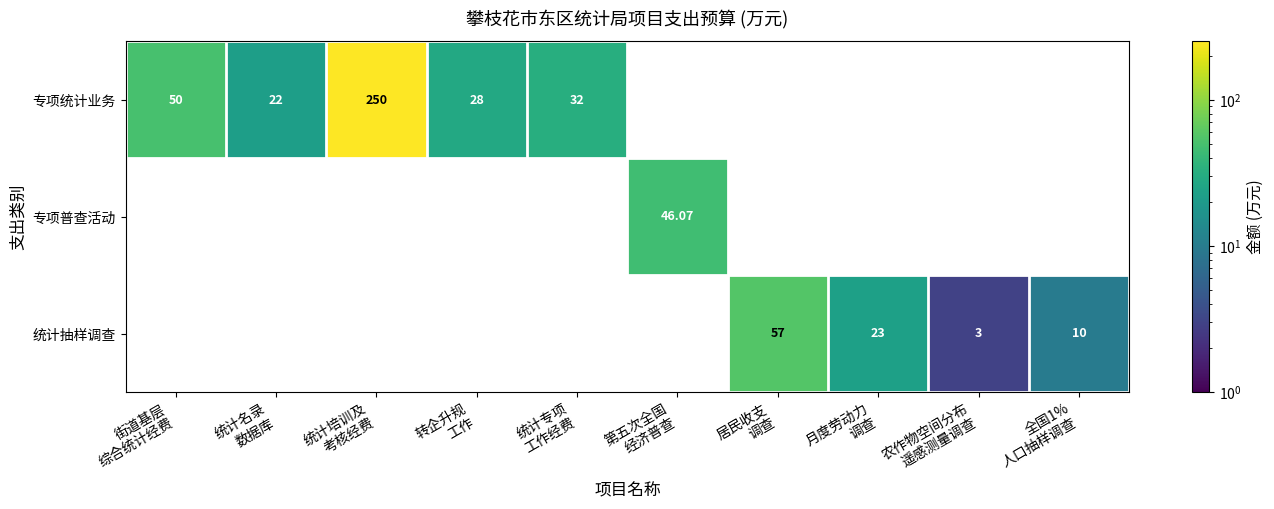

At which category is the sum across all series the highest?

统计培训及
考核经费